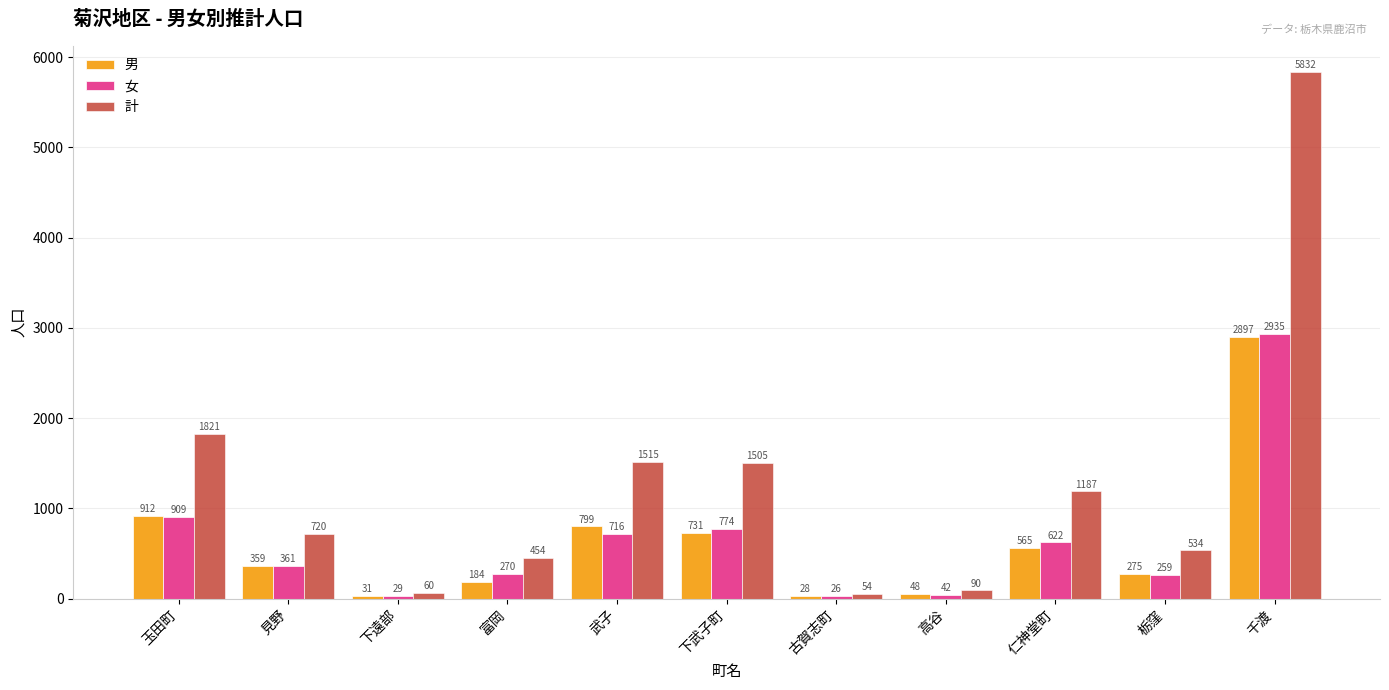

Reading right to left, list all the values displayed in this chart.

男: 千渡=2897	栃窪=275	仁神堂町=565	高谷=48	古賀志町=28	下武子町=731	武子=799	富岡=184	下遠部=31	見野=359	玉田町=912
女: 千渡=2935	栃窪=259	仁神堂町=622	高谷=42	古賀志町=26	下武子町=774	武子=716	富岡=270	下遠部=29	見野=361	玉田町=909
計: 千渡=5832	栃窪=534	仁神堂町=1187	高谷=90	古賀志町=54	下武子町=1505	武子=1515	富岡=454	下遠部=60	見野=720	玉田町=1821